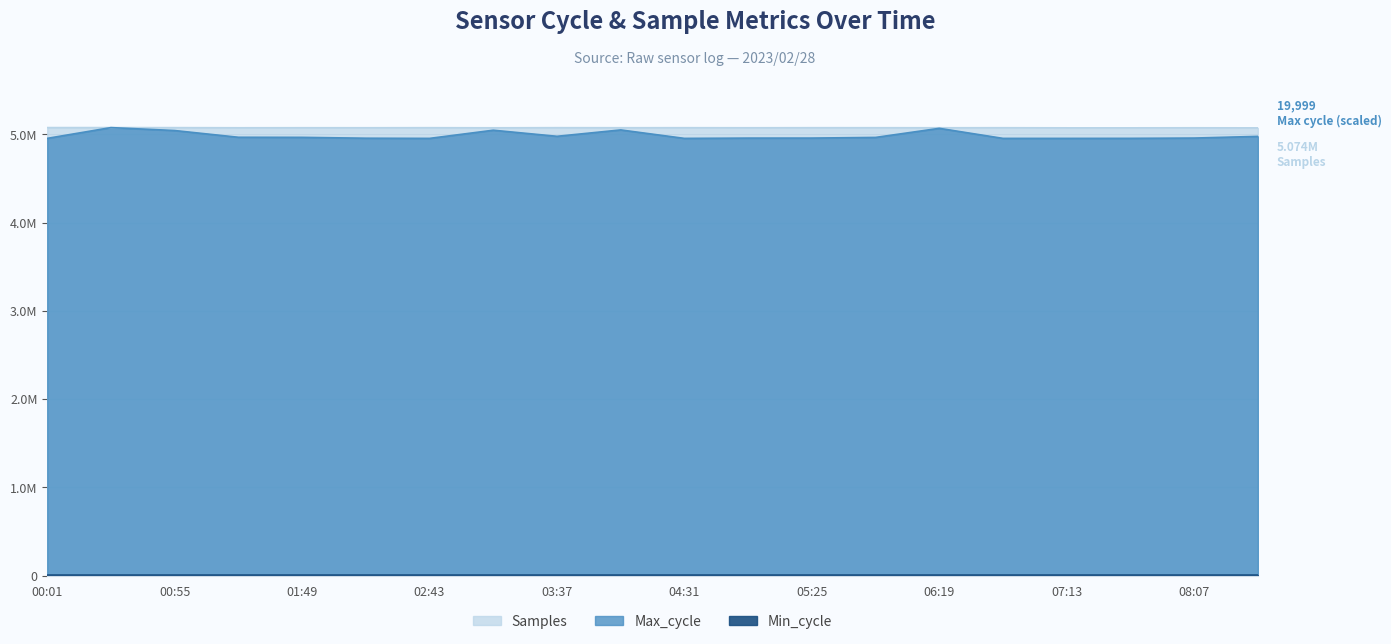

How many times do Max_cycle and Samples cross each other?

2